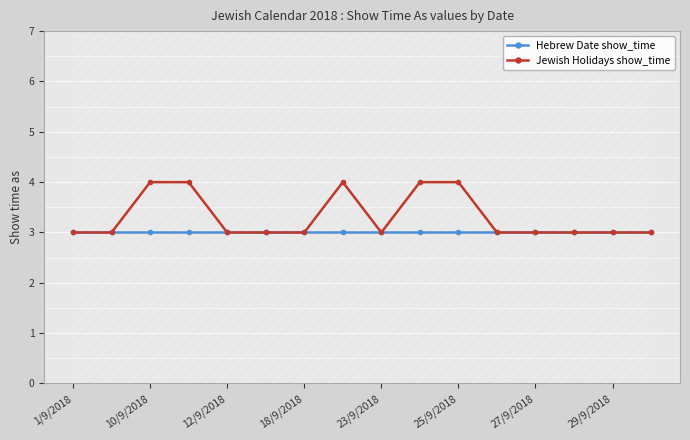

Which series has the largest range (max minus min)?

Jewish Holidays show_time